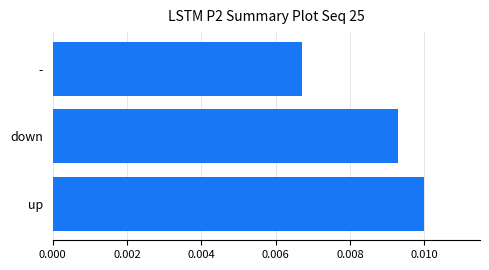

Which category has the lowest value across all series?

-